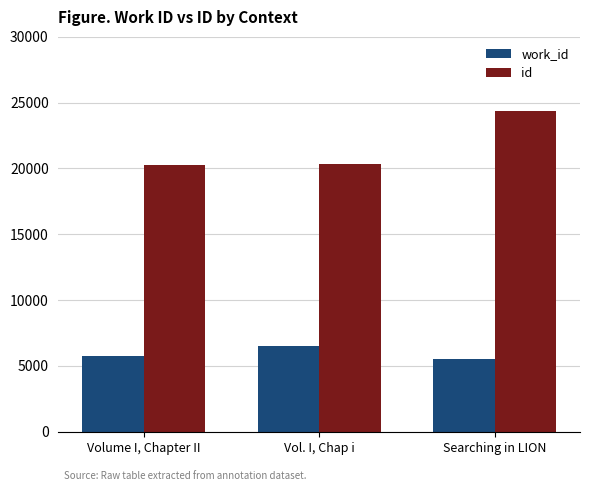

What is the average value of the work_id series?

5926